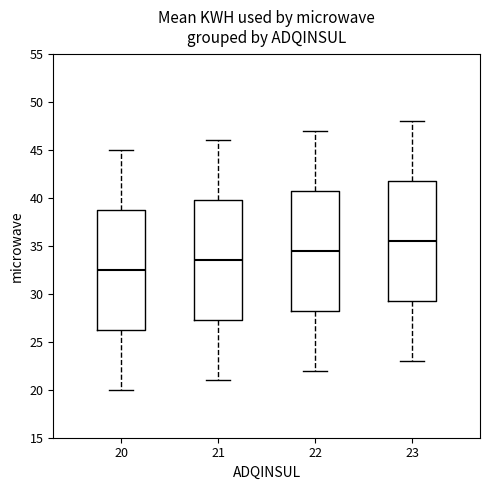

Reading left to right, transcribe this box plot: for each box, give where its median line is, the range the box spans, and where its two whiskers end, as read against the y-axis. The values are not printed on the chart, so give them approximately, as read against the axis.

20: median 32.5, box 26.5 to 39.0, whiskers 20.0 to 45.0
21: median 33.5, box 27.5 to 40.0, whiskers 21.0 to 46.0
22: median 34.5, box 28.5 to 41.0, whiskers 22.0 to 47.0
23: median 35.5, box 29.5 to 42.0, whiskers 23.0 to 48.0